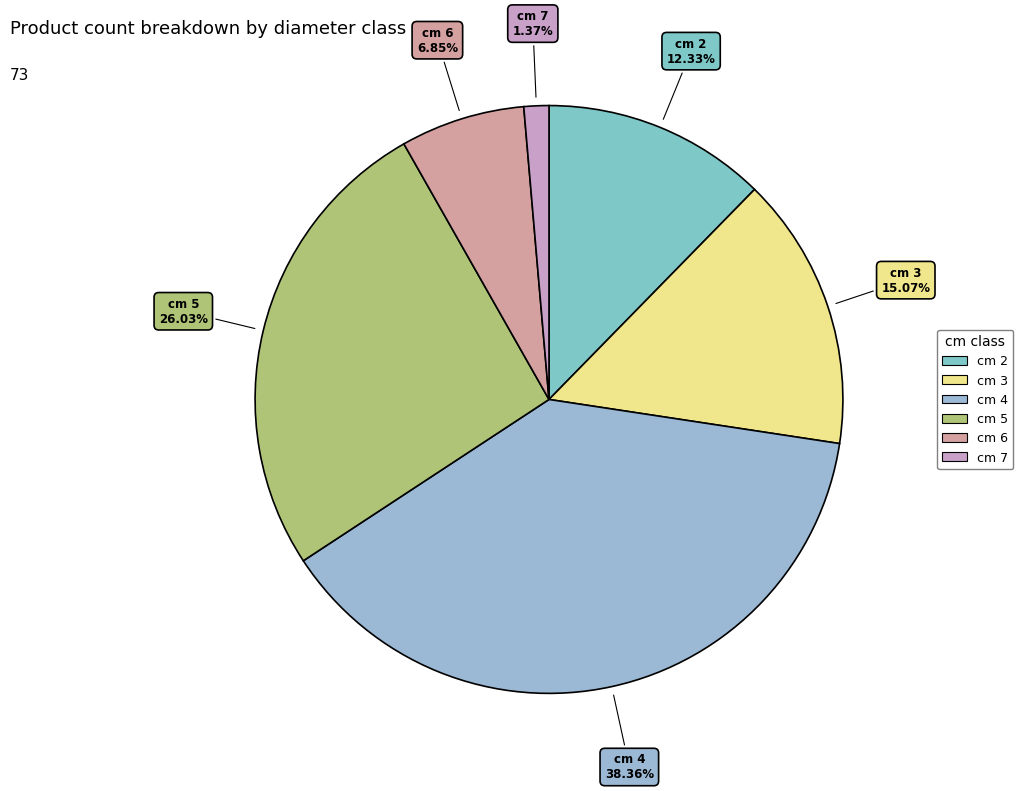

To the nearest percent, what portion does cm 5 represent?

26%